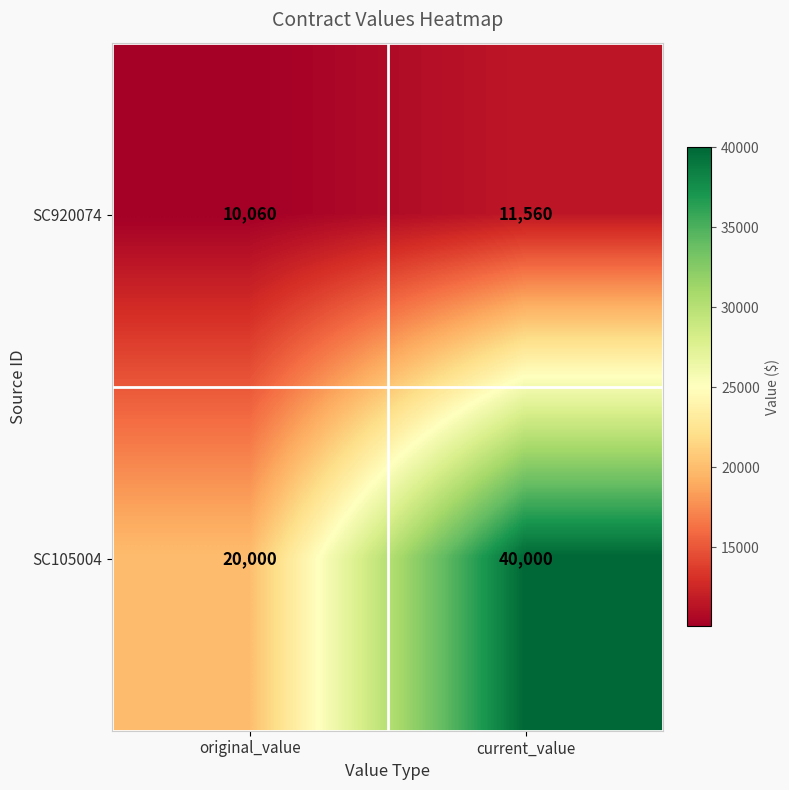

What is the spread (max minus min) of values at current_value?

28440